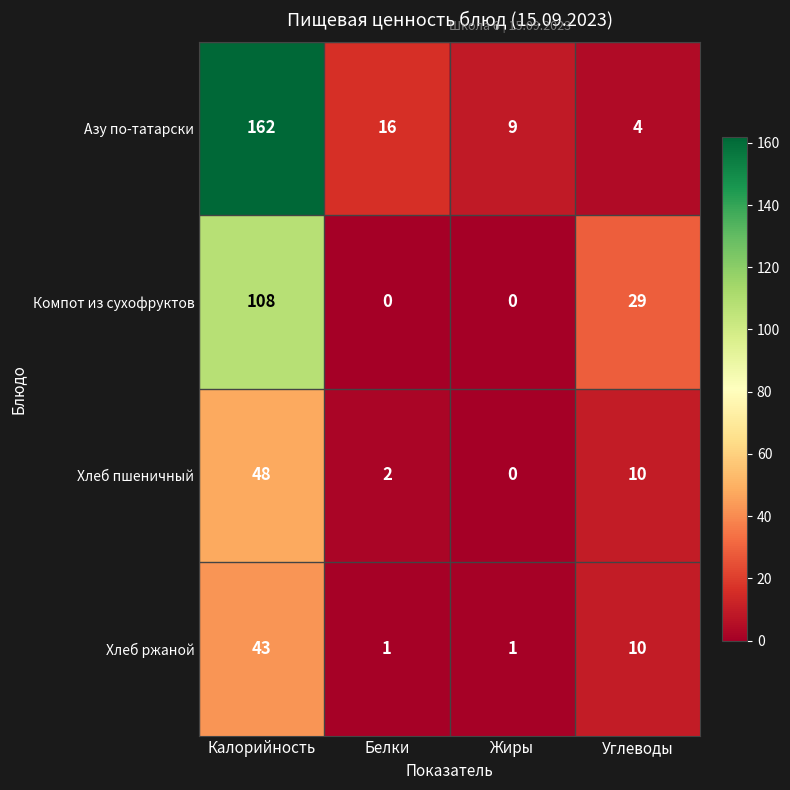

How many categories are shown in the chart?

4